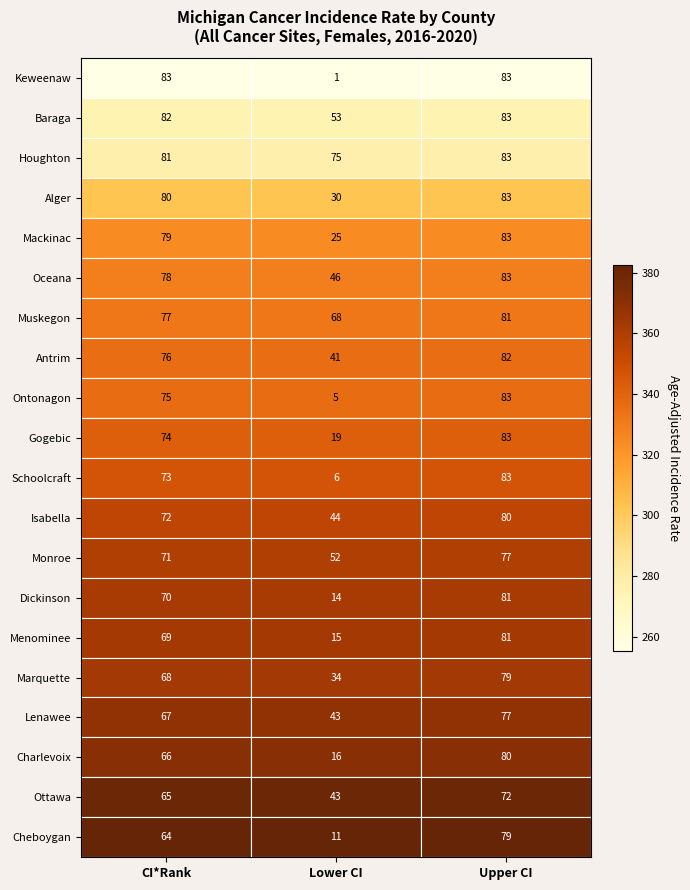

What is the total value across all series at Upper CI?

1616